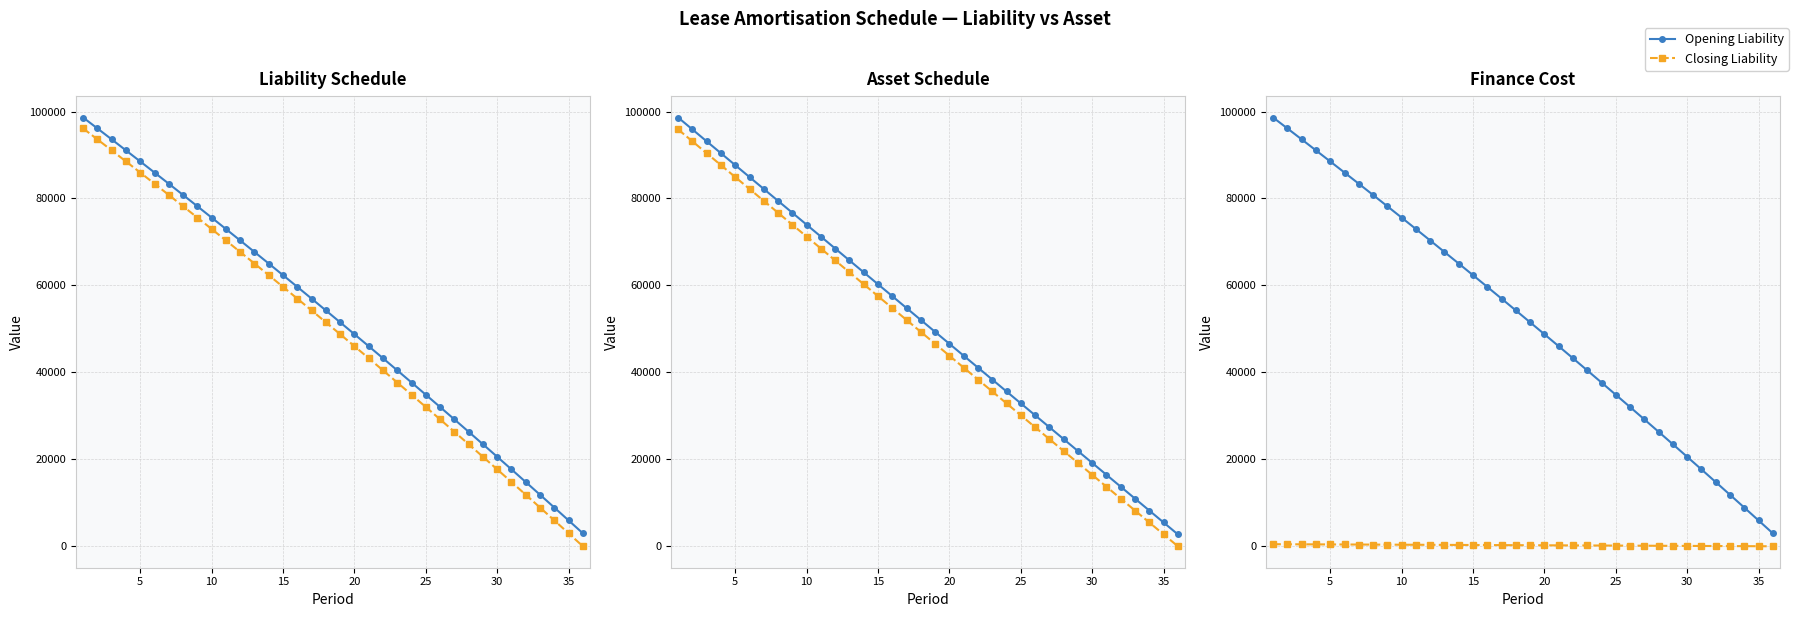

What is the difference between the maximum and second lowest values in the Opening Asset series?

93134.5